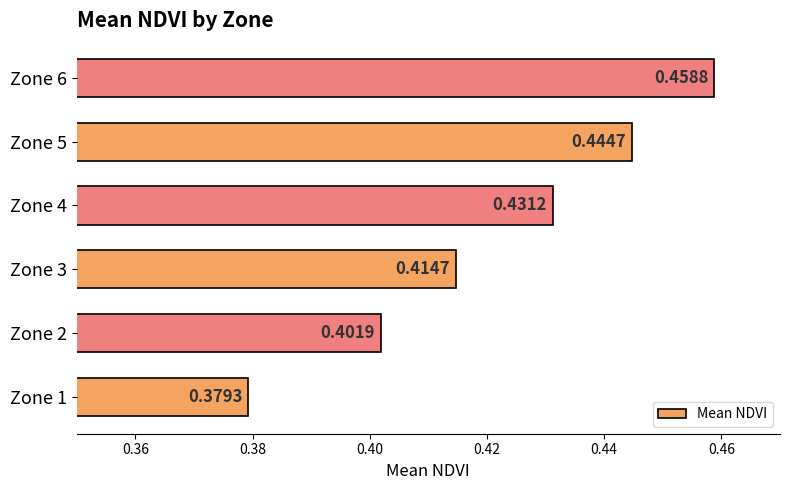

Which has a higher value, Zone 2 or Zone 6?

Zone 6